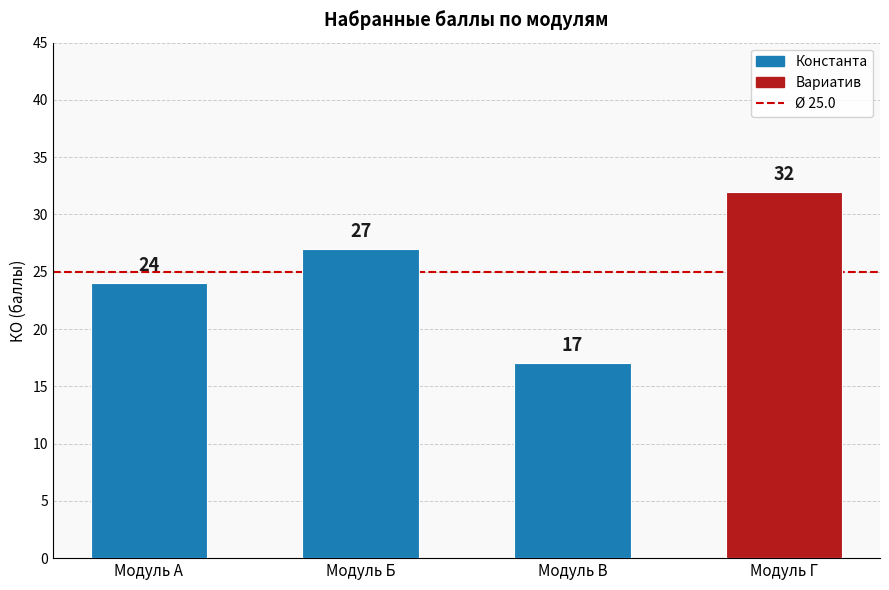

Which category has the highest value across all series?

Модуль Г